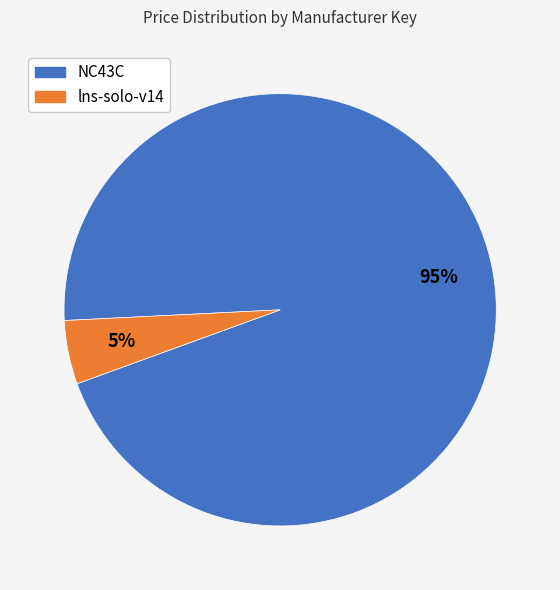

Which category has the biggest portion of the pie?

NC43C